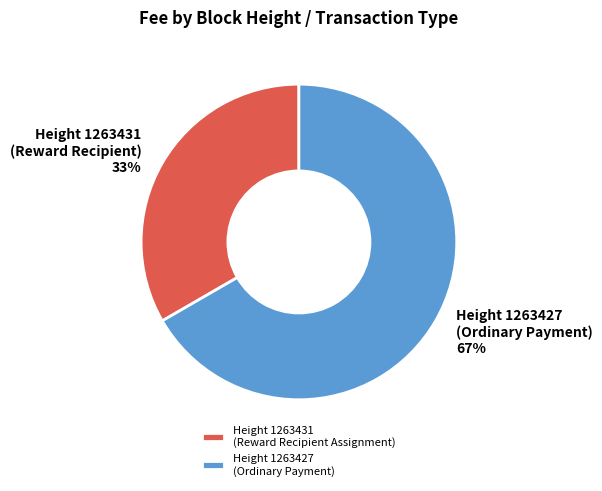

To the nearest percent, what is the average slice percentage?

50%